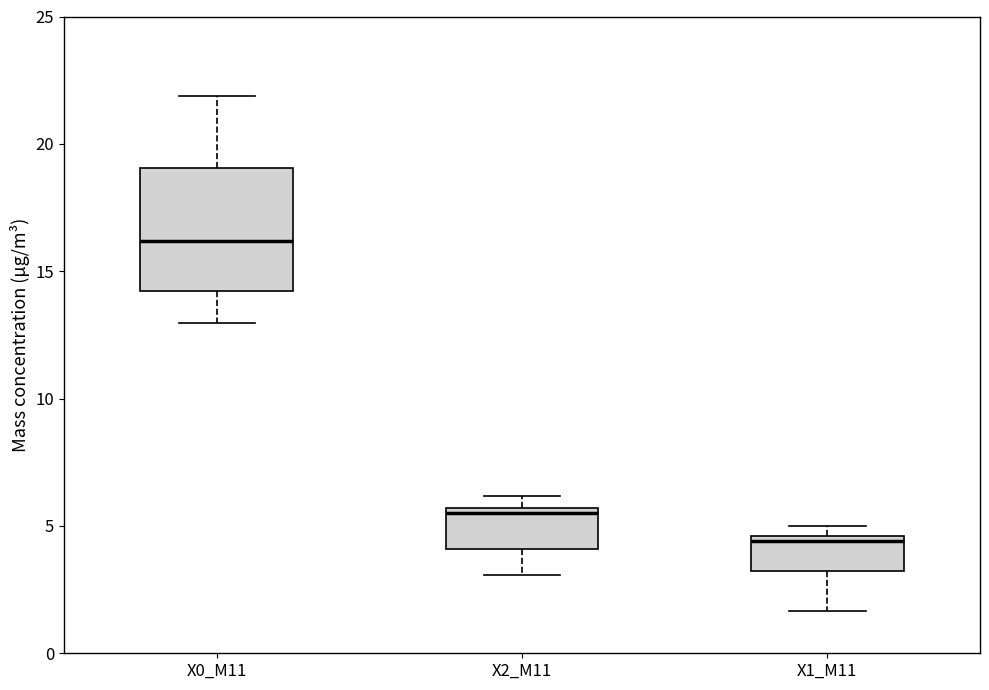

Where is the upper edge of the box for X1_M11 on the y-axis? The values are not printed on the chart, so give them approximately, as read against the axis.

4.5